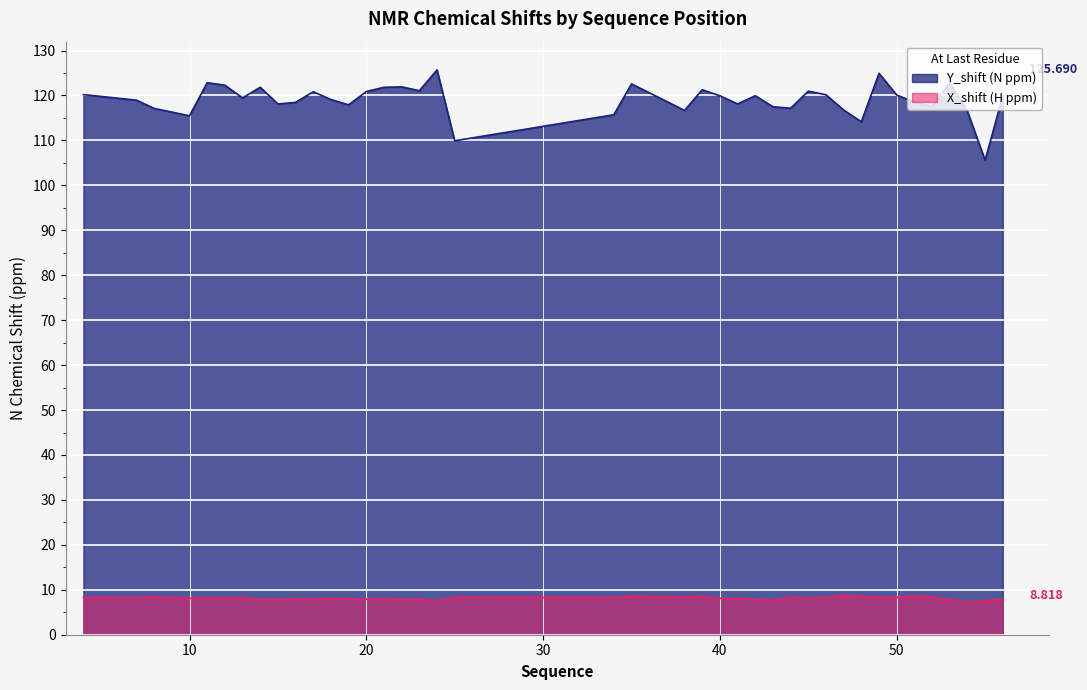

What is the greatest value displayed?

125.7